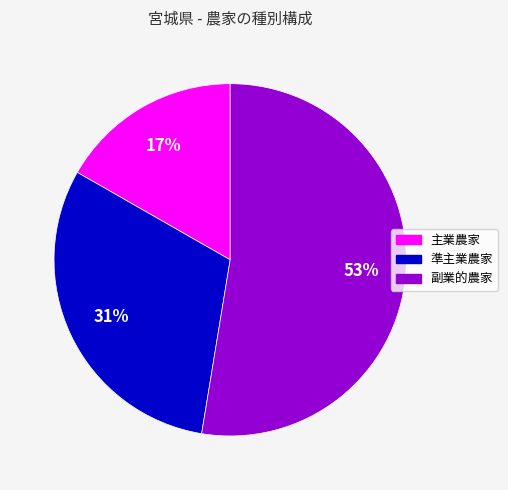

Do 準主業農家 and 主業農家 together represent more than half of the pie?

No